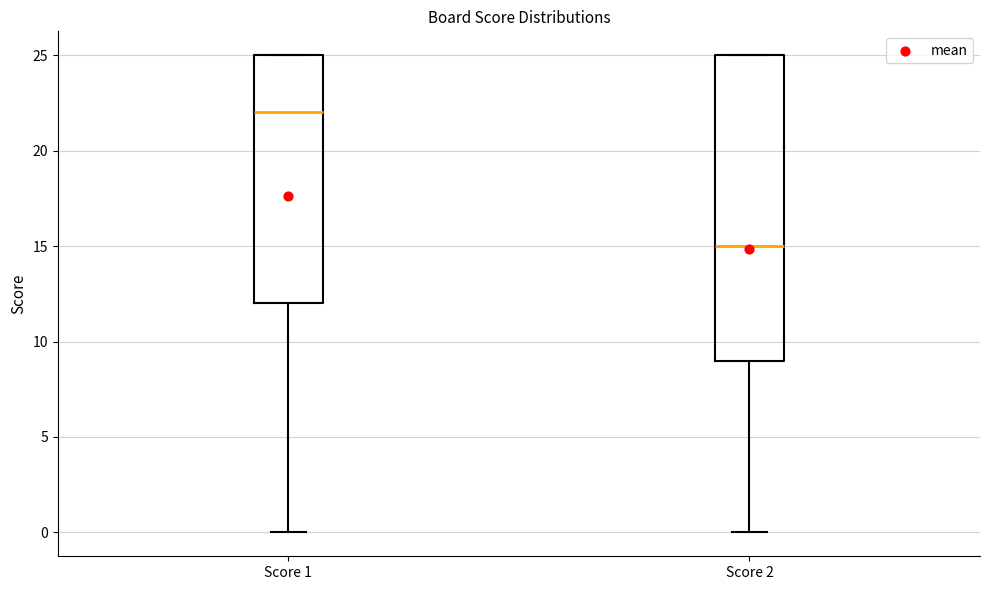

Where does the median line of the box for Score 1 sit on the y-axis? The values are not printed on the chart, so give them approximately, as read against the axis.

22